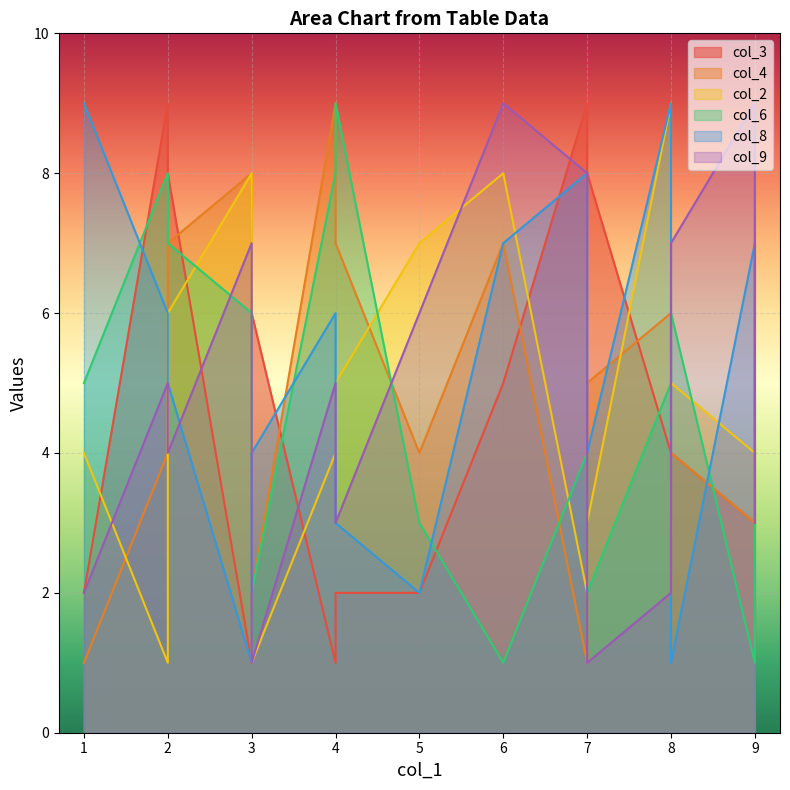

What is the difference between the maximum and minimum values in the col_8 series?

8